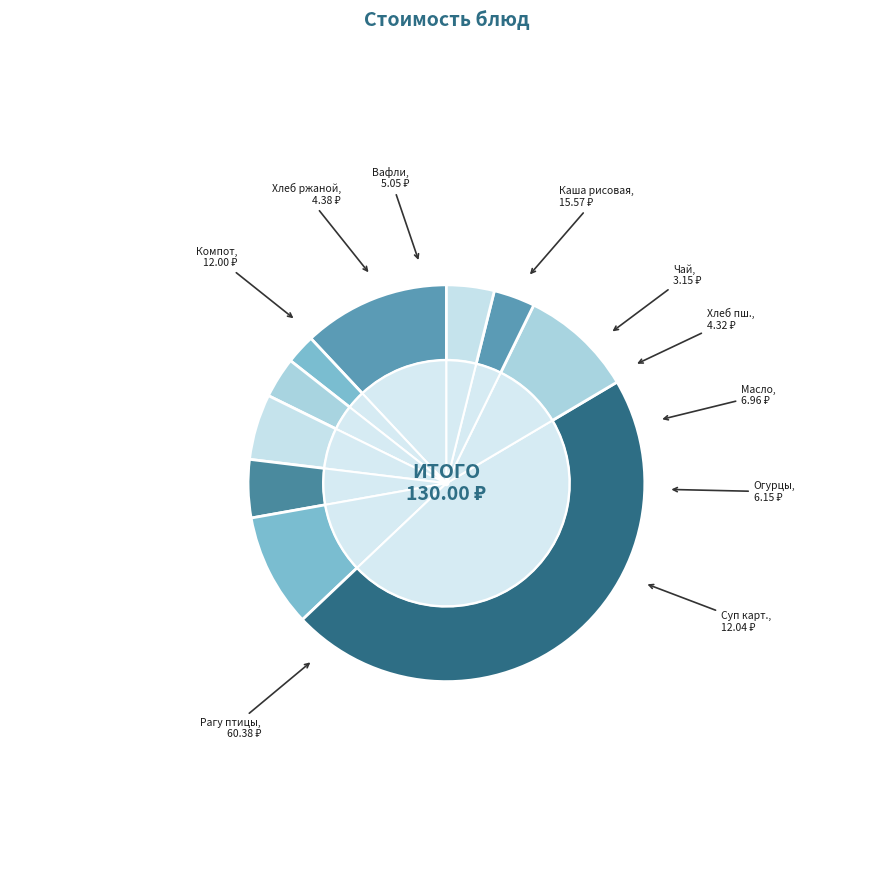

How many slices are in this pie chart?

10